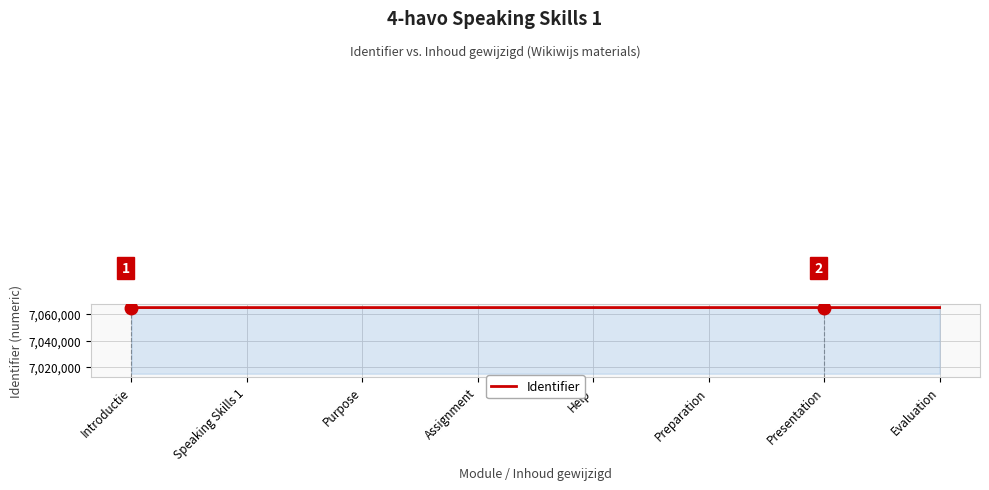

What is the smallest value displayed?

7065085